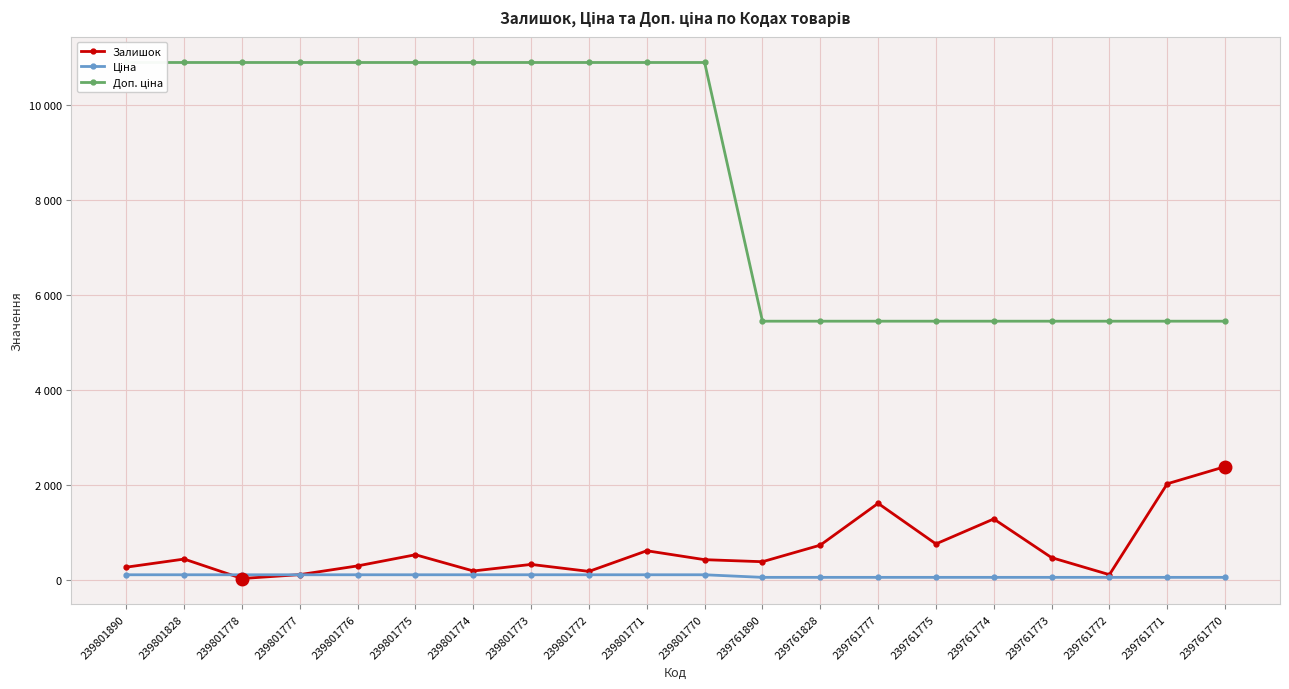

At which category is the sum across all series the highest?

239801771